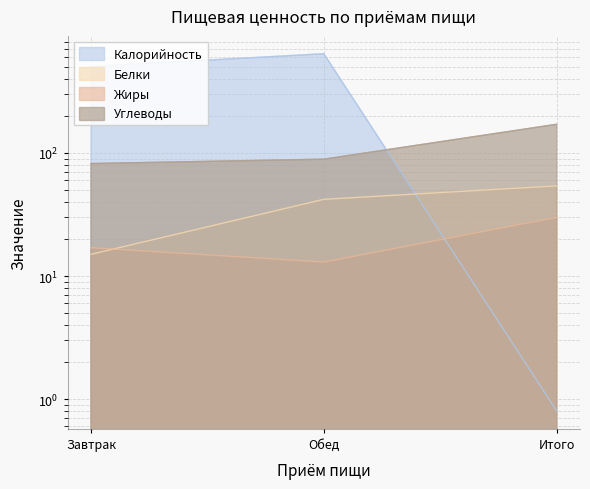

Which has a higher value, Завтрак or Обед?

Обед